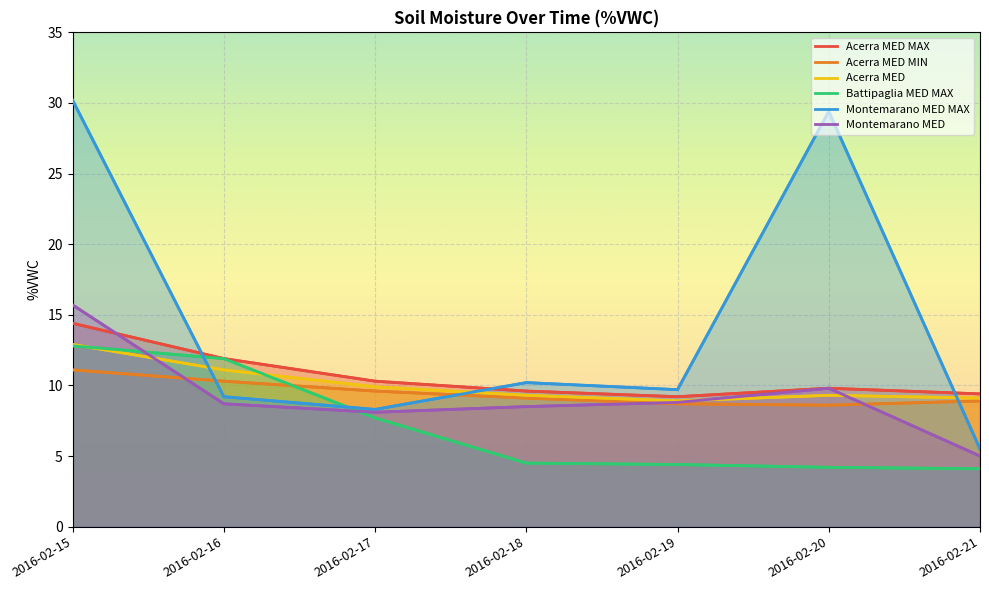

What is the difference between the Battipaglia MED MAX values at 2016-02-15 and 2016-02-19?

8.4